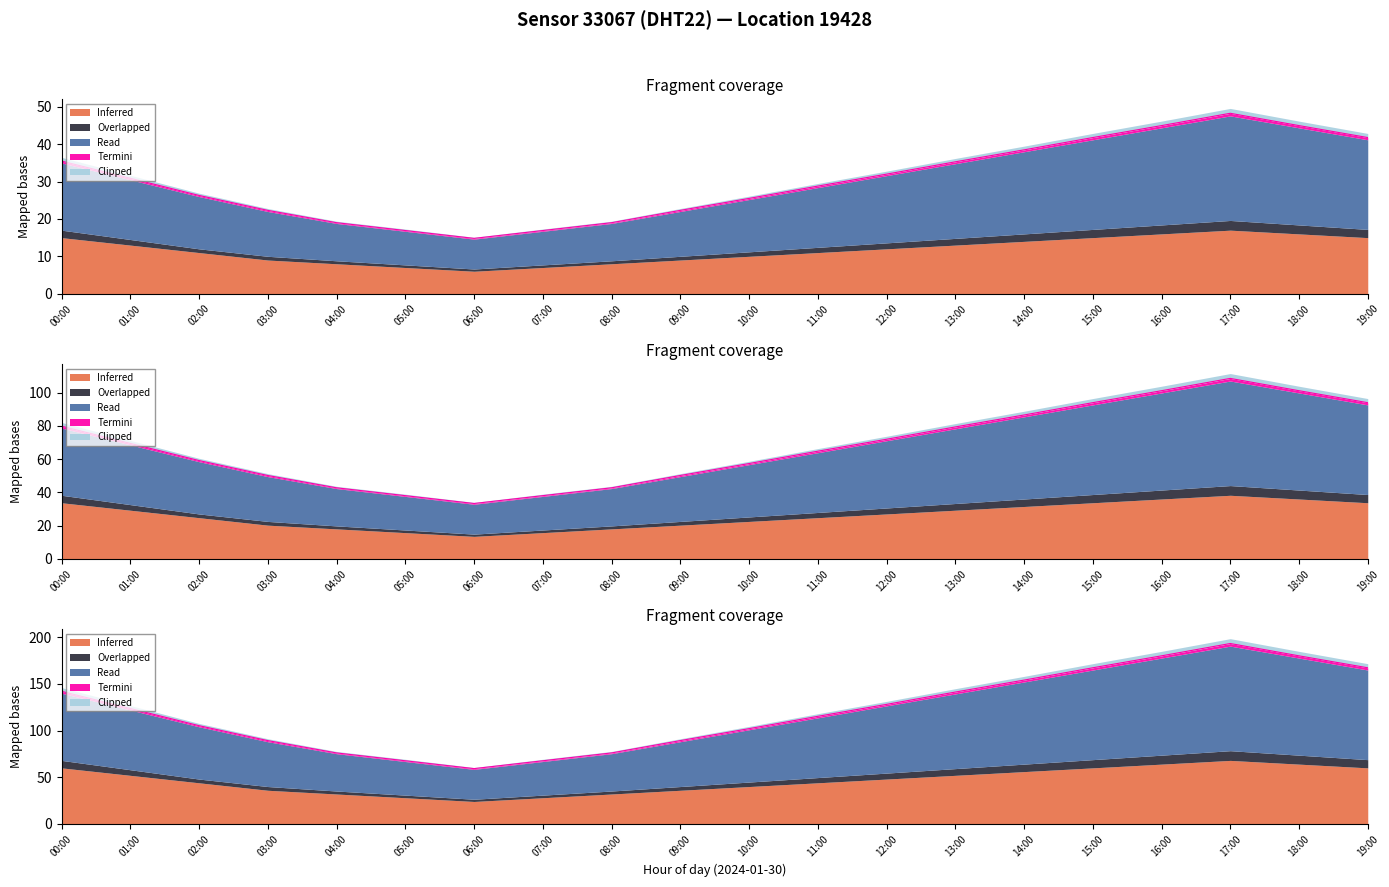

What is the difference between the highest and lowest values at 08:00?

57.0